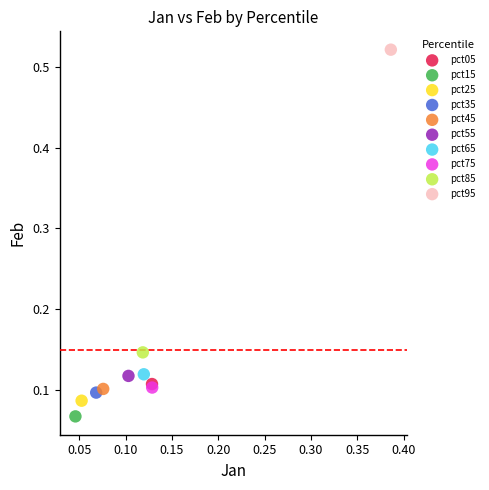

What are all the series names shown in the legend?

pct05, pct15, pct25, pct35, pct45, pct55, pct65, pct75, pct85, pct95